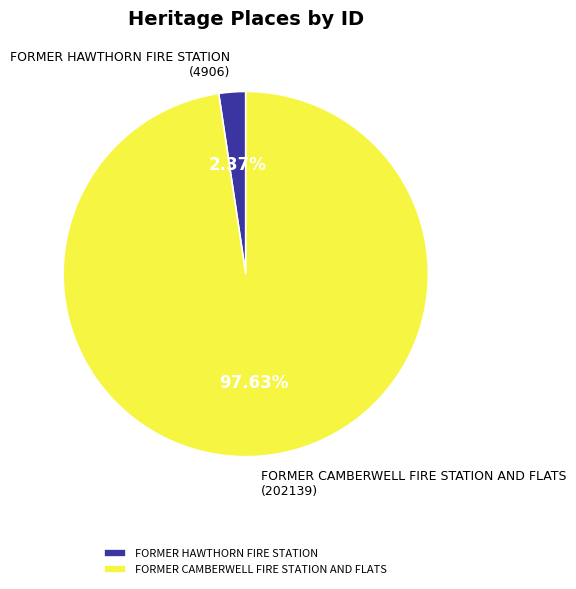

To the nearest percent, what is the difference between the FORMER HAWTHORN FIRE STATION and FORMER CAMBERWELL FIRE STATION AND FLATS slice percentages?

95%